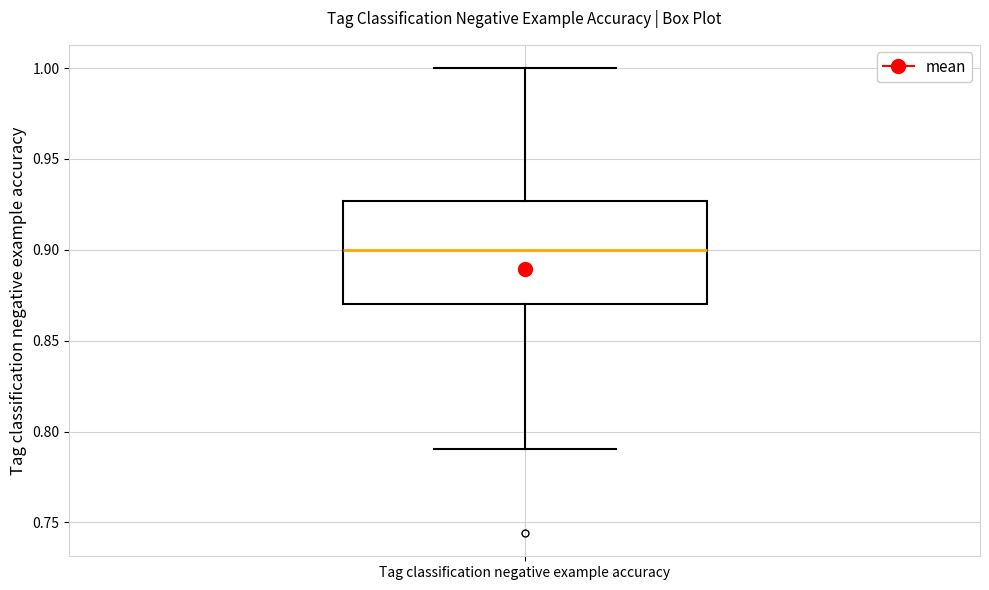

Read this box plot against the y-axis: the position of the median line, the range covered by the box, and the ends of both whiskers. The values are not printed on the chart, so give them approximately, as read against the axis.

median 0.900, box 0.870 to 0.925, whiskers 0.790 to 1.000